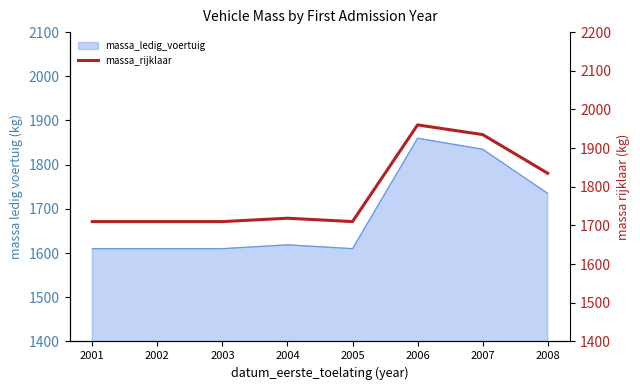

How many values are below 1718?

4